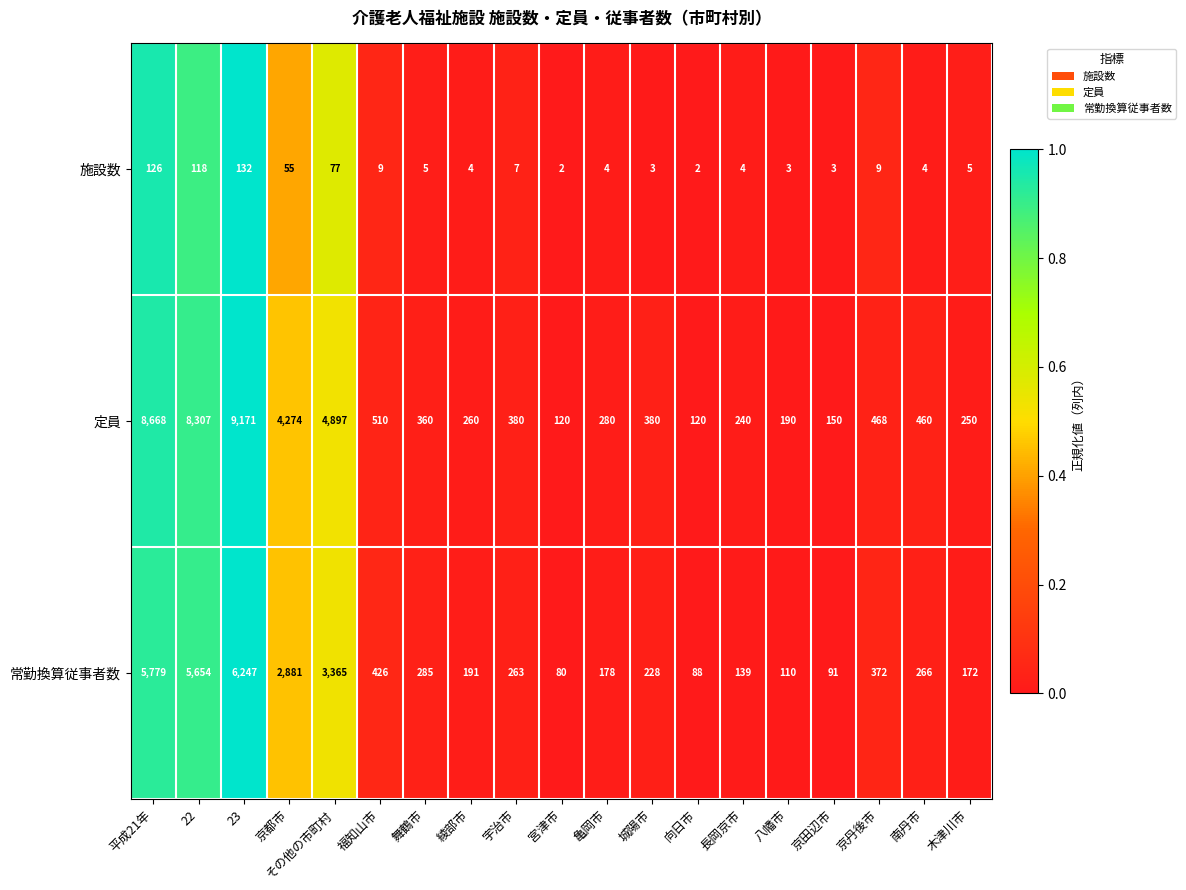

Rank the series by their average value, from highest to lowest.

定員, 常勤換算従事者数, 施設数